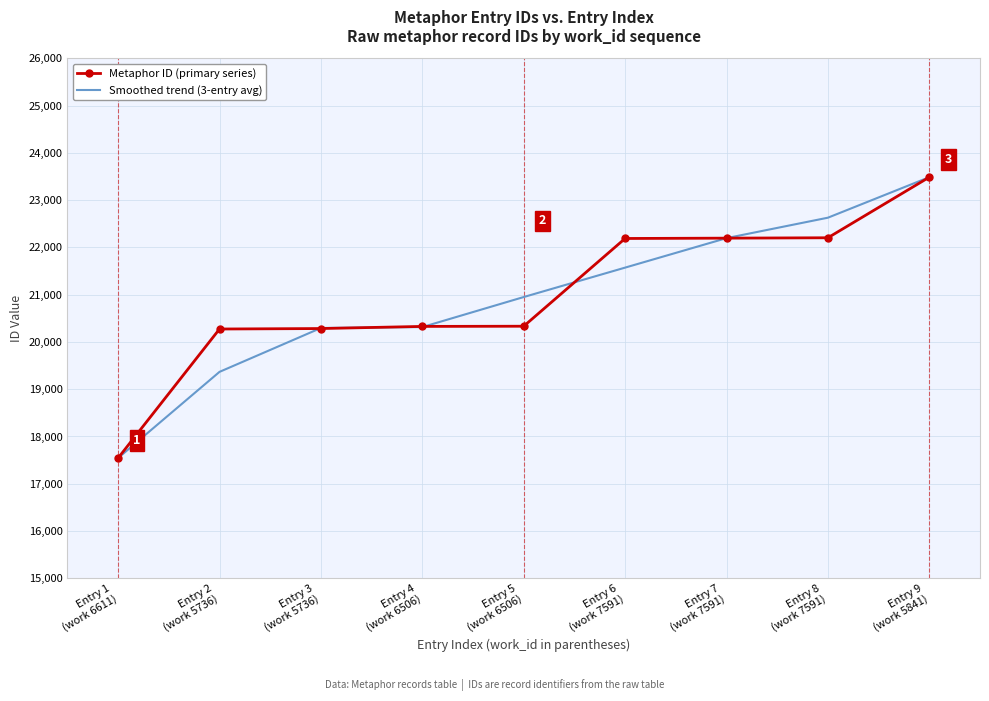

What is the minimum value for Metaphor ID (primary series)?

17544.0